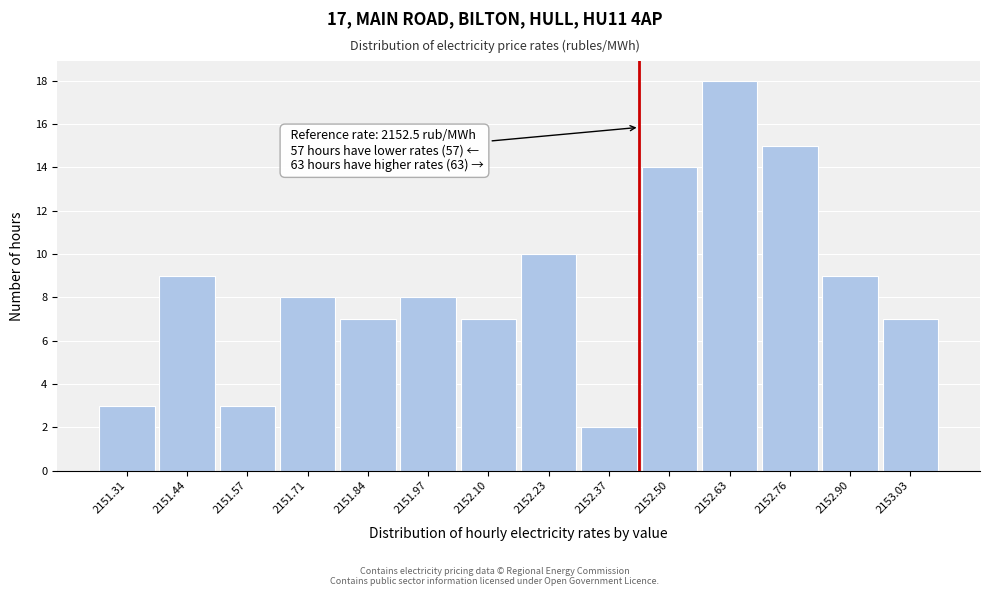

Reading left to right, extract all data points from this chart.

2151.31=3	2151.44=9	2151.57=3	2151.71=8	2151.84=7	2151.97=8	2152.10=7	2152.23=10	2152.37=2	2152.50=14	2152.63=18	2152.76=15	2152.90=9	2153.03=7